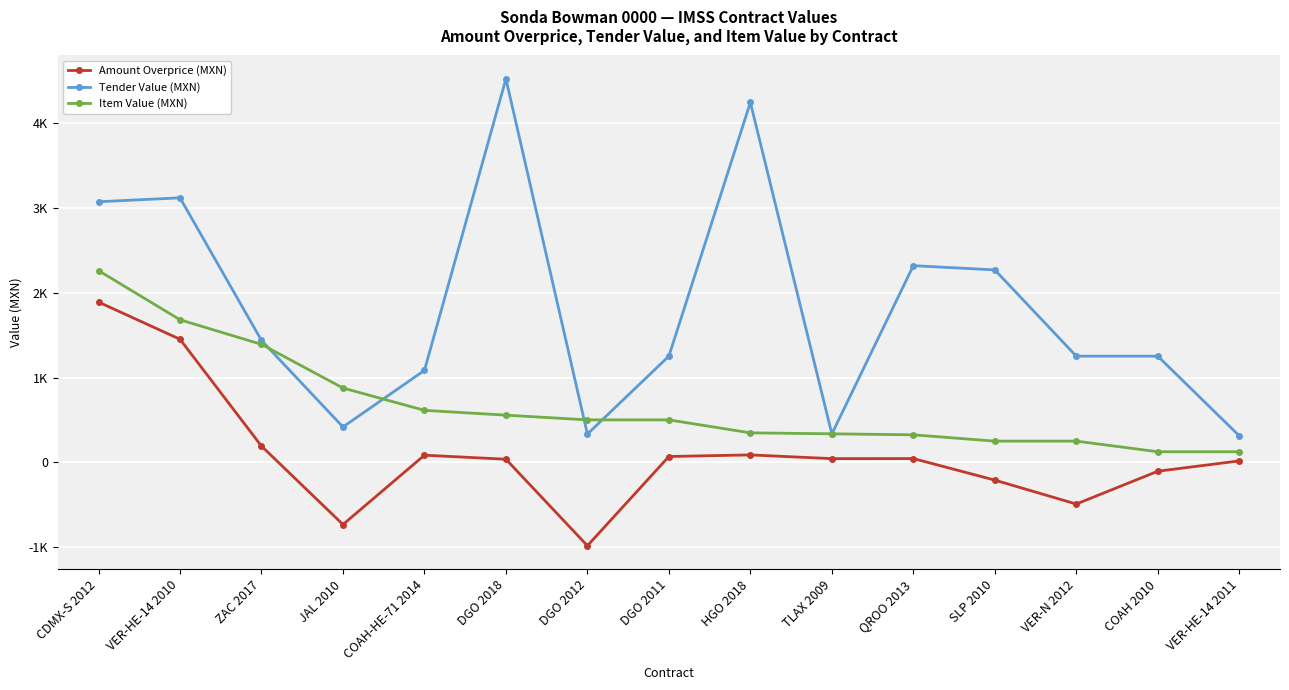

What is the lowest value of the Item Value (MXN) series?

125.3